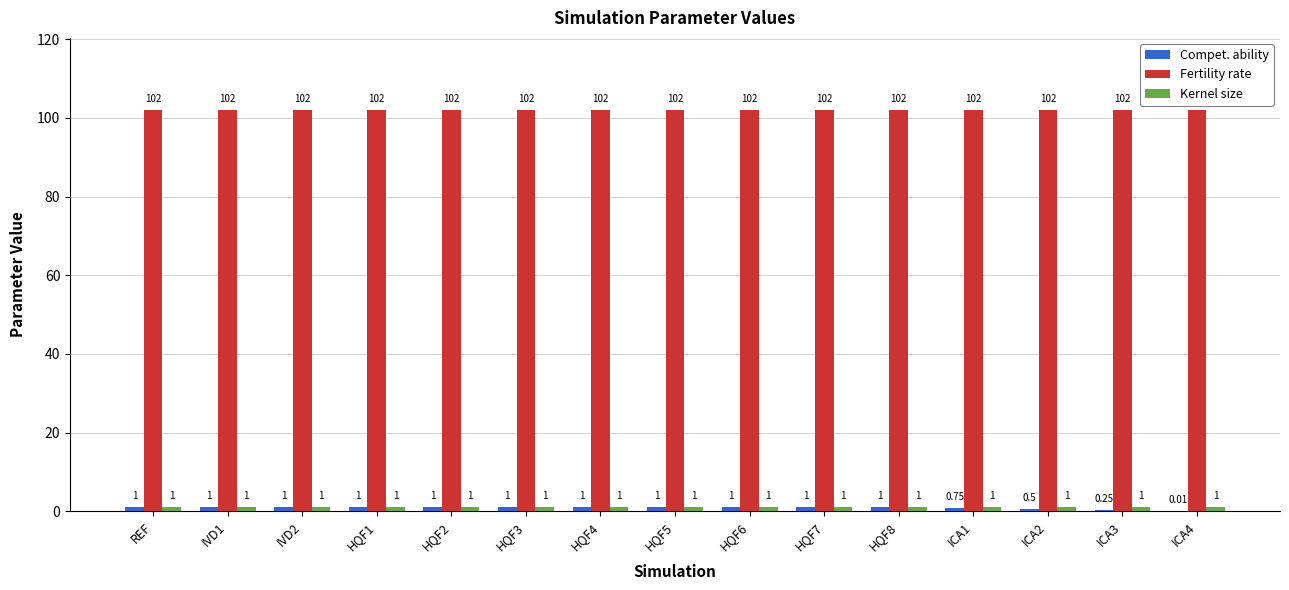

What is the sum of the Fertility rate values at HQF6 and HQF2?

204.0